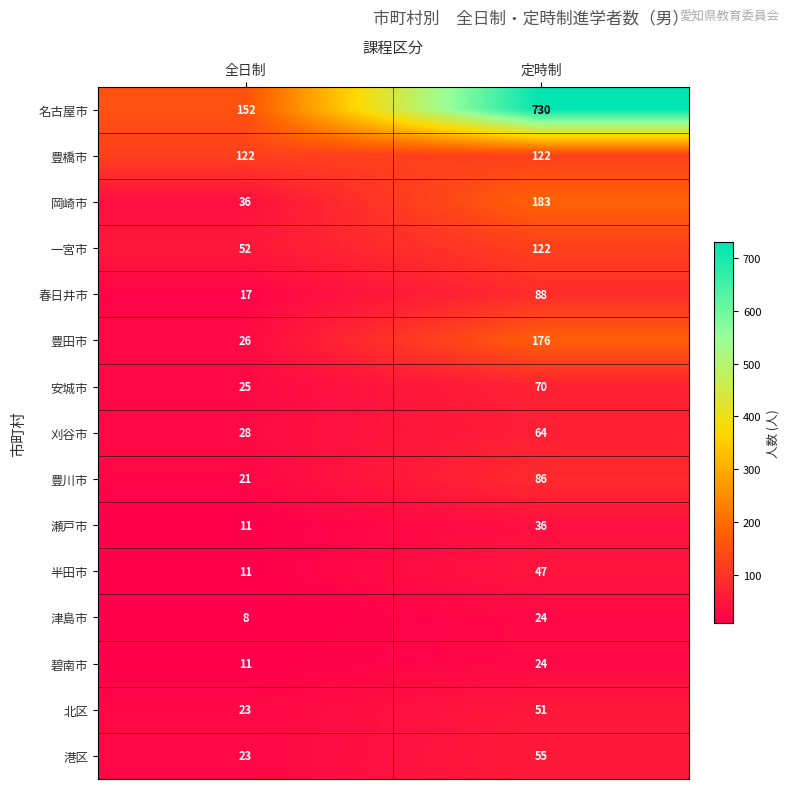

What is the difference between the highest and lowest values at 定時制?

706